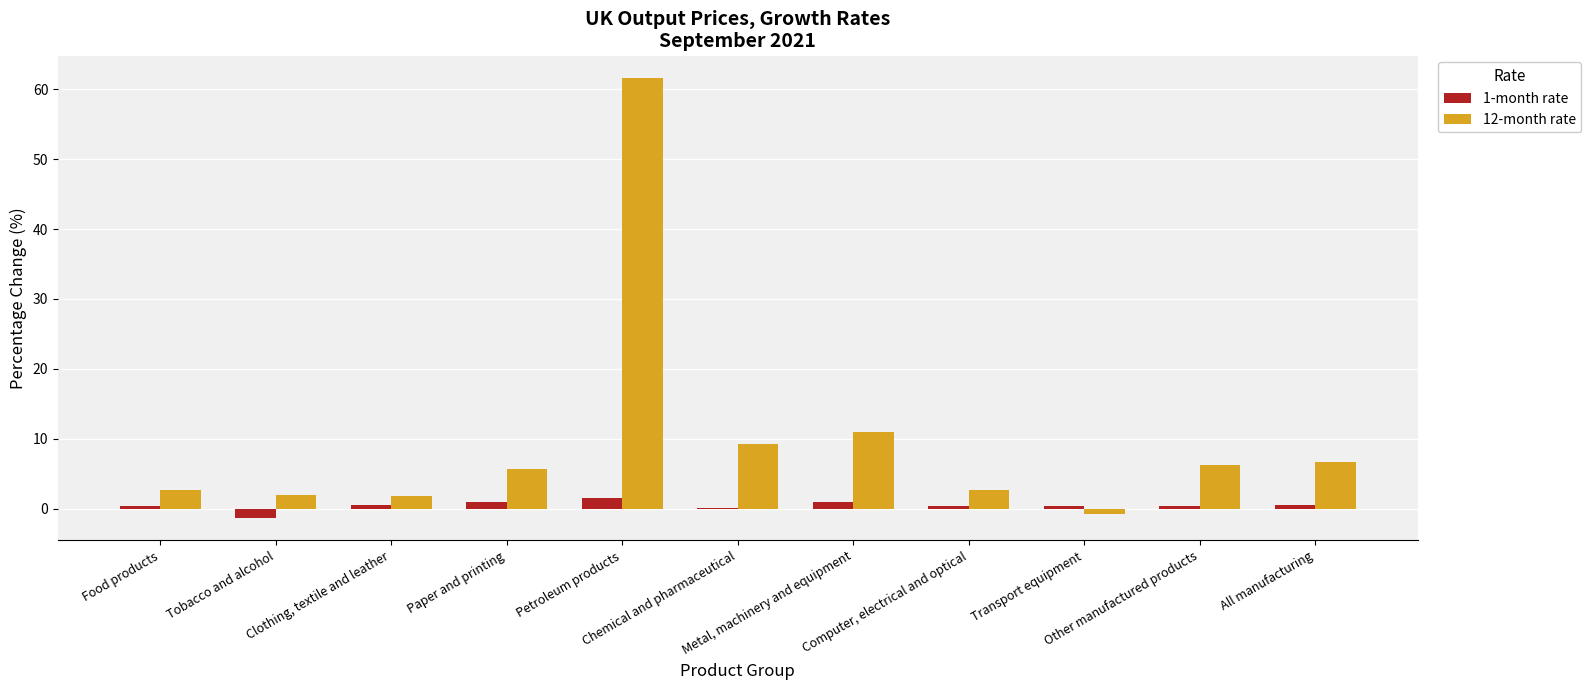

What is the sum of all 1-month rate values?

4.5